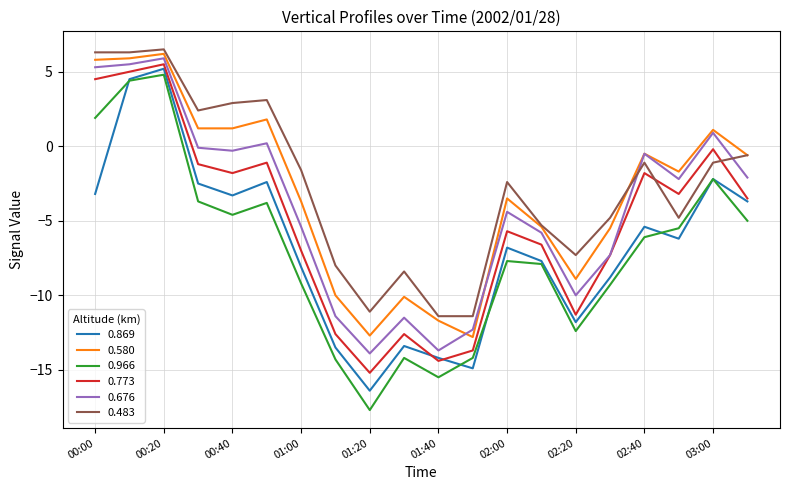

What is the smallest value displayed?

-17.7